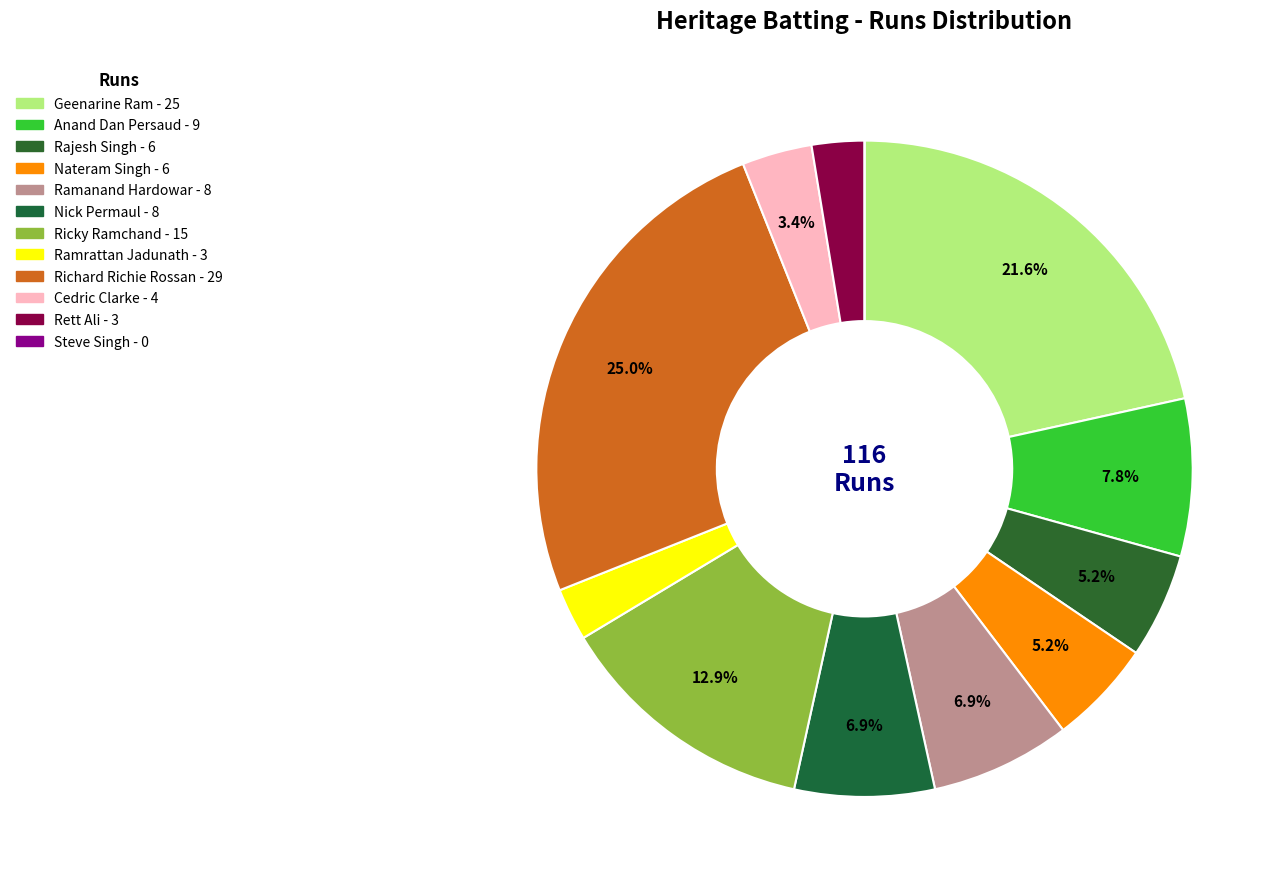

What is the largest slice in the pie chart?

Richard Richie Rossan